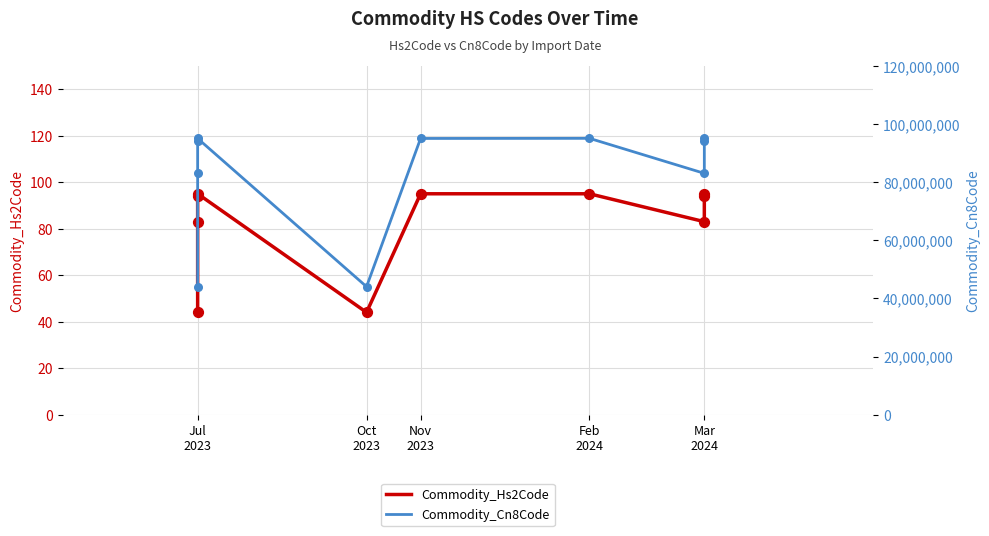

Which series has the largest total across all categories?

Commodity_Cn8Code